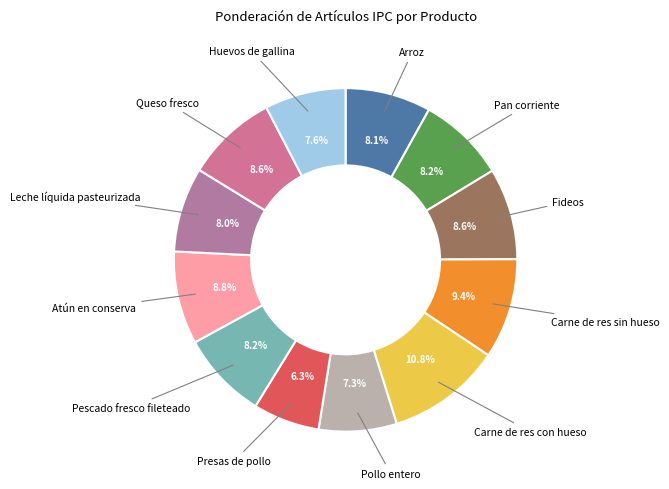

Rank the categories by value from highest to lowest.

Carne de res con hueso, Carne de res sin hueso, Atún en conserva, Fideos, Queso fresco, Pan corriente, Pescado fresco fileteado, Arroz, Leche líquida pasteurizada, Huevos de gallina, Pollo entero, Presas de pollo